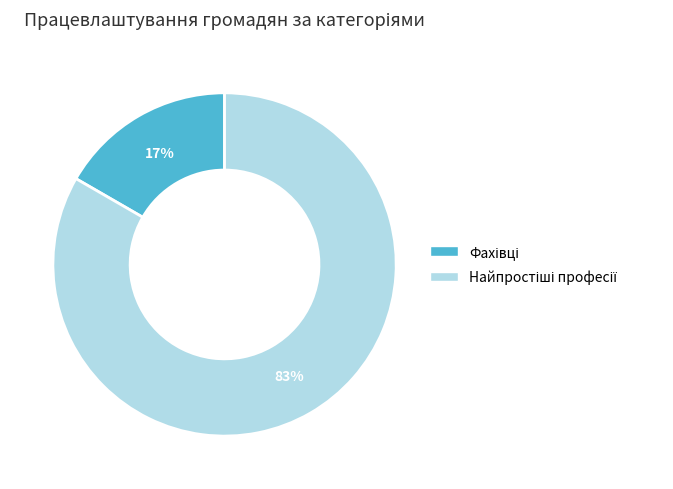

Is there any slice that represents more than half of the pie?

Yes